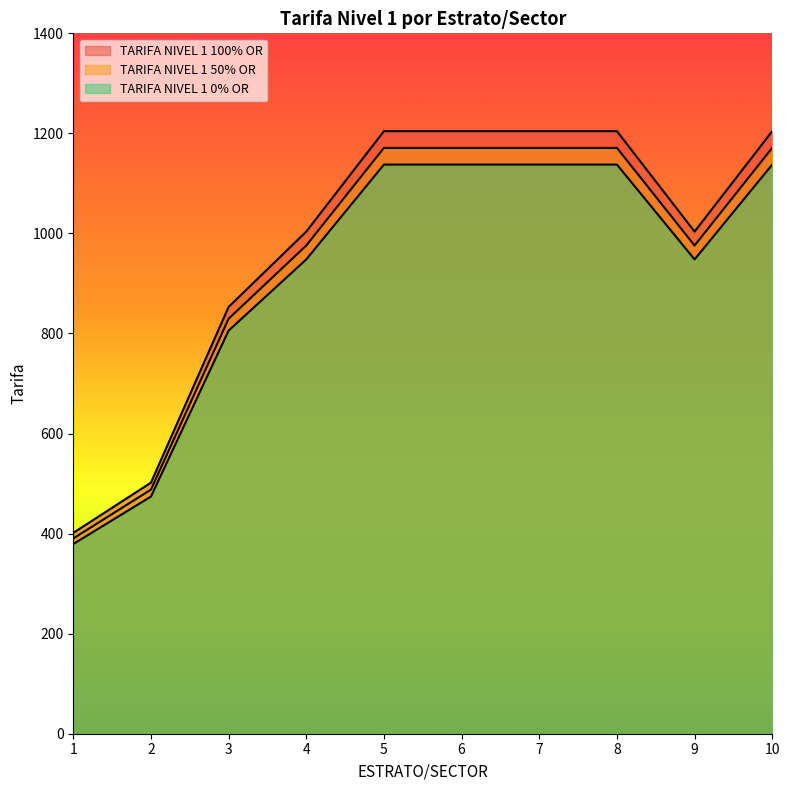

At how many categories does at least one series exceed 1078?

5